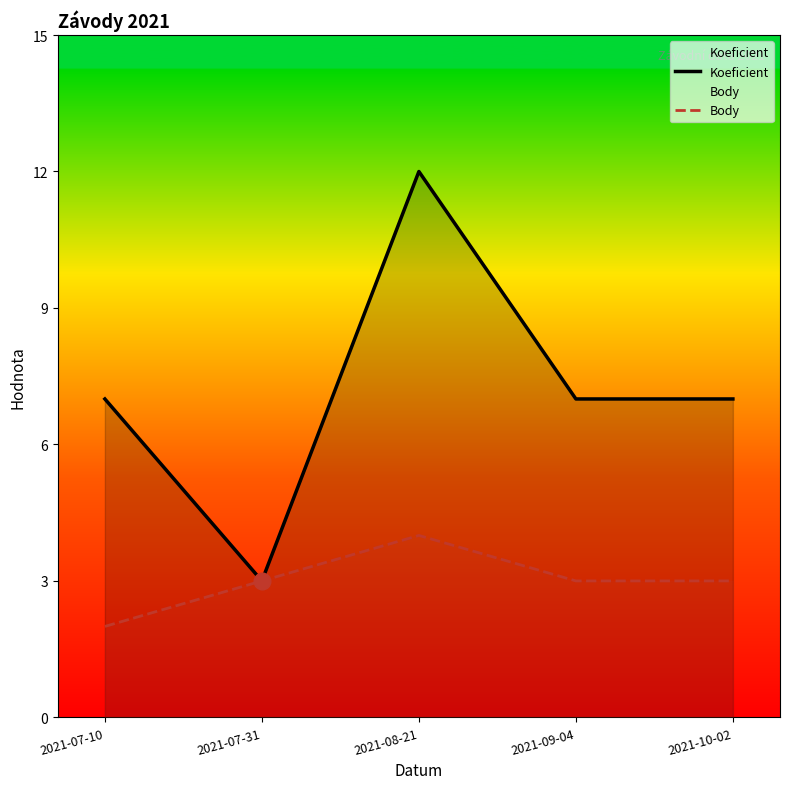

At which category does Body reach its first local peak?

2021-08-21